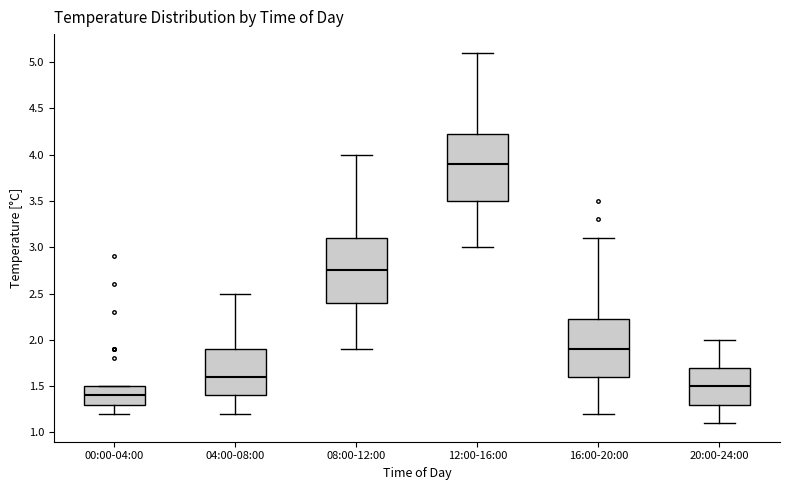

Reading left to right, transcribe this box plot: for each box, give where its median line is, the range the box spans, and where its two whiskers end, as read against the y-axis. The values are not printed on the chart, so give them approximately, as read against the axis.

00:00-04:00: median 1.40, box 1.30 to 1.50, whiskers 1.20 to 1.50
04:00-08:00: median 1.60, box 1.40 to 1.90, whiskers 1.20 to 2.50
08:00-12:00: median 2.75, box 2.40 to 3.10, whiskers 1.90 to 4.00
12:00-16:00: median 3.90, box 3.50 to 4.25, whiskers 3.00 to 5.10
16:00-20:00: median 1.90, box 1.60 to 2.25, whiskers 1.20 to 3.10
20:00-24:00: median 1.50, box 1.30 to 1.70, whiskers 1.10 to 2.00